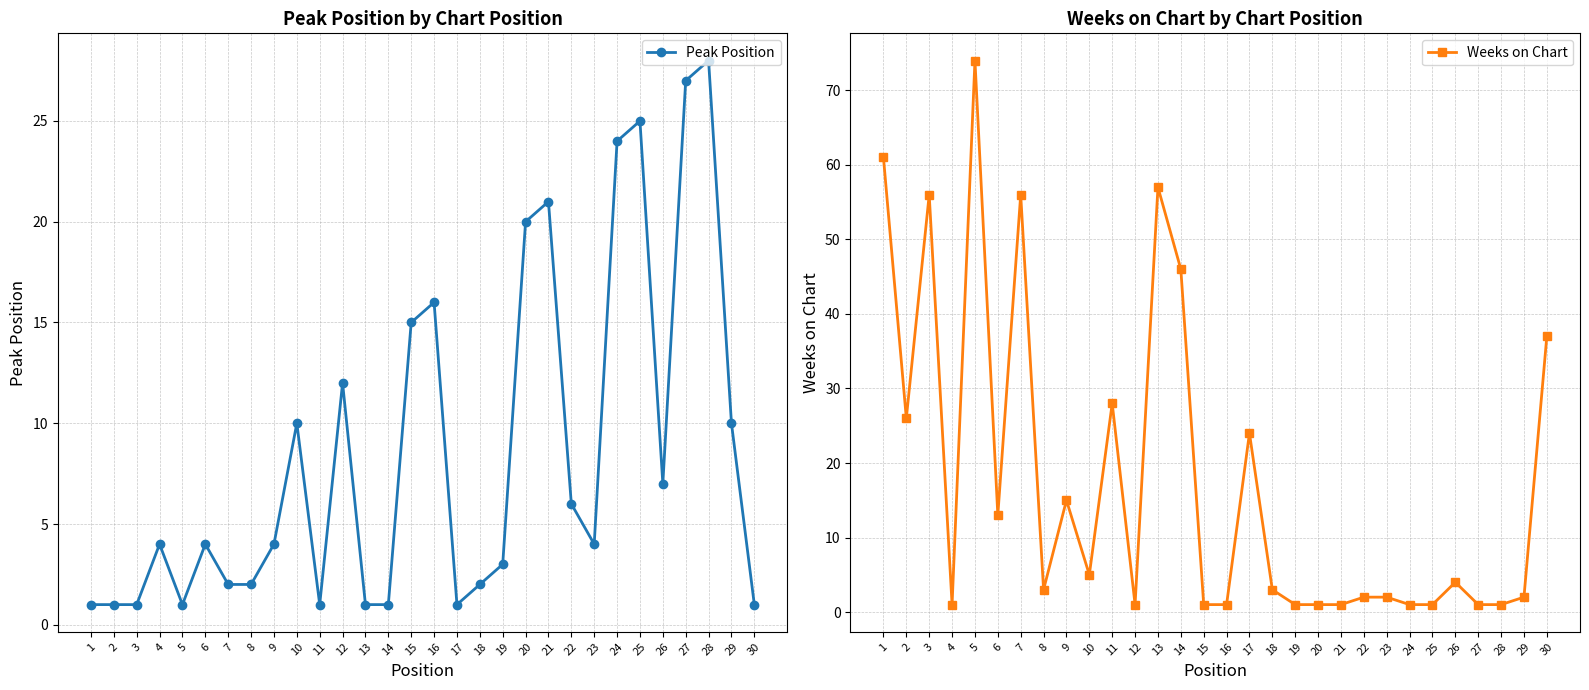

True or false: Weeks on Chart has more than 1 points higher than both neighbors.

True